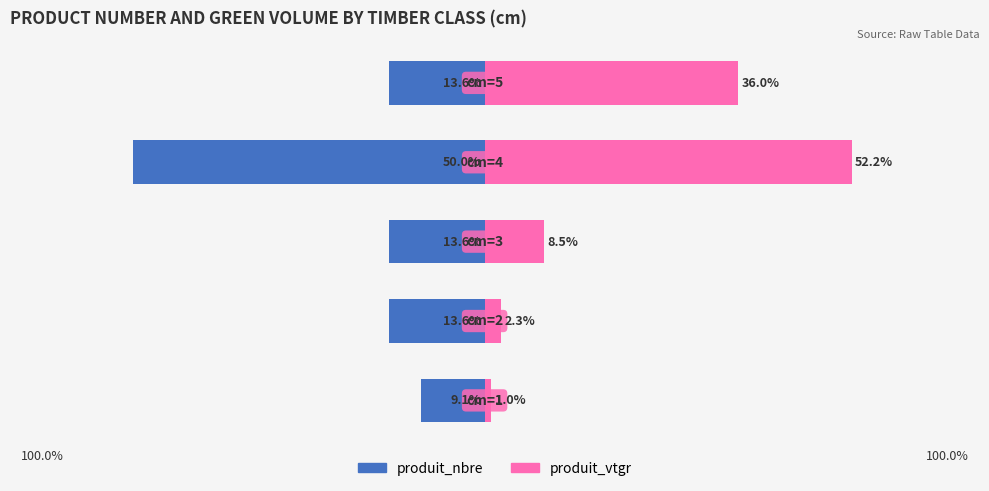

Reading left to right, extract all data points from this chart.

produit_nbre: 0=-9.1	1=-13.6	2=-13.6	3=-50.0	4=-13.6
produit_vtgr: 0=1.0	1=2.3	2=8.5	3=52.2	4=36.0